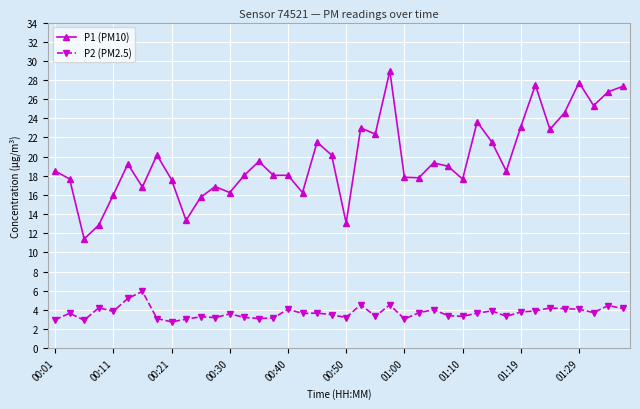

Which series has the largest range (max minus min)?

P1 (PM10)